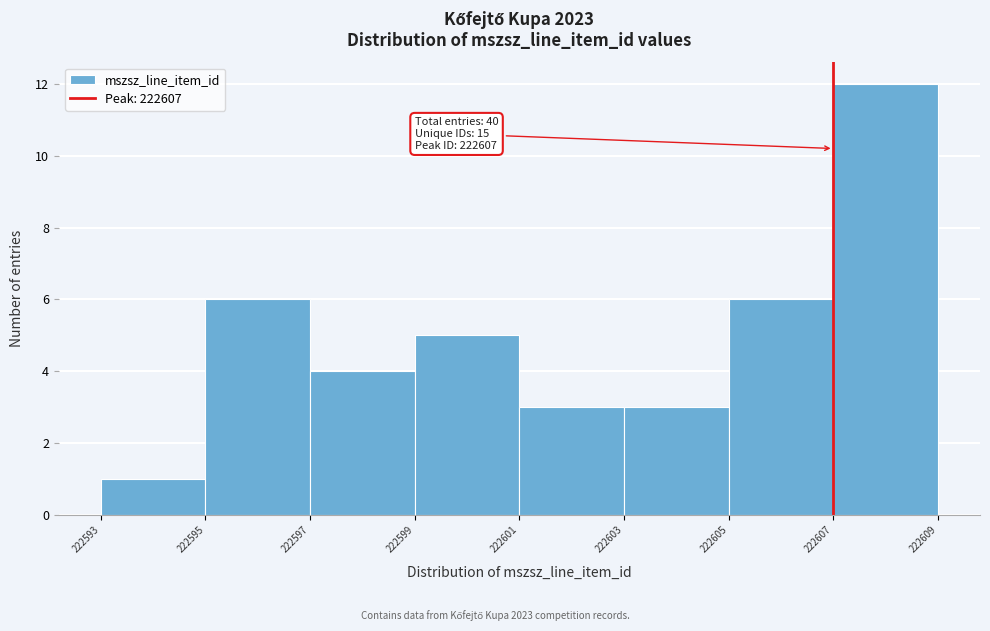

Which range on the x-axis has the tallest bar?

222607 to 222609